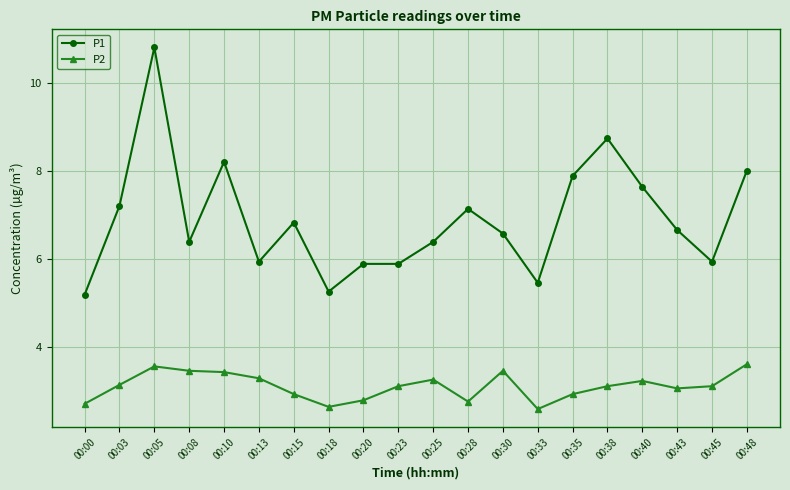

What is the average value of the P1 series?

6.9